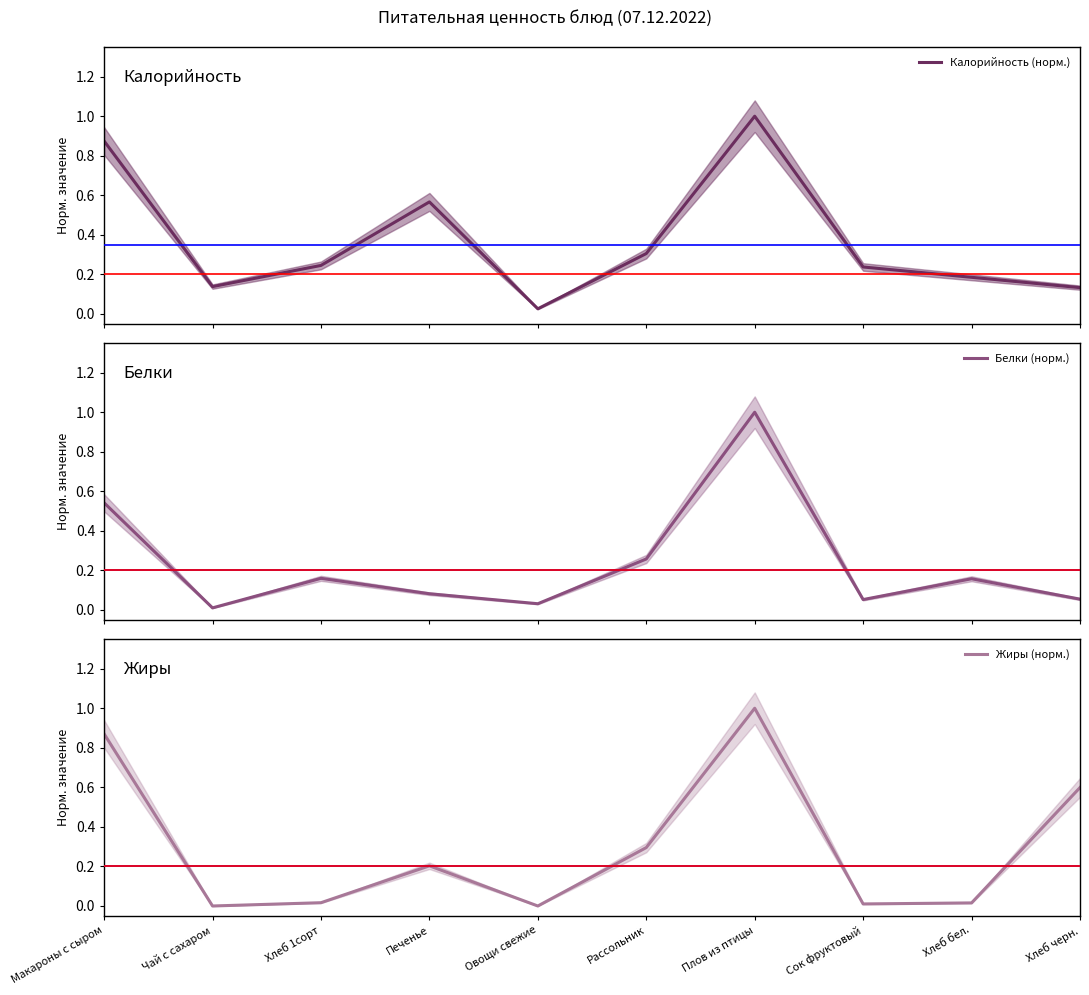

What is the difference between the second highest and second lowest values in the Белки (норм.) series?

0.5